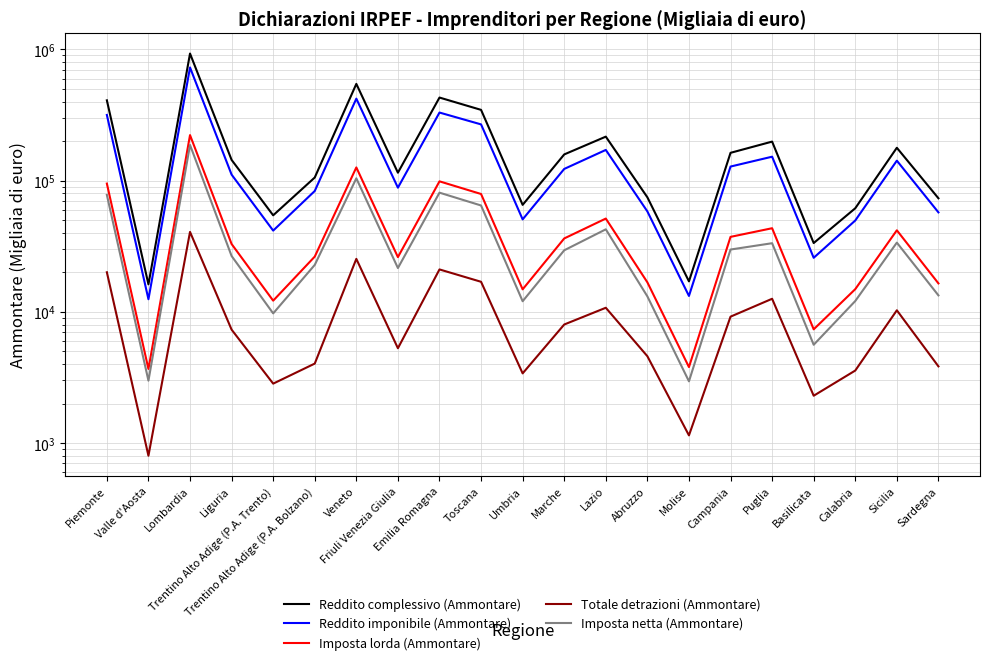

What value does the Imposta netta (Ammontare) series have at Abruzzo, to the nearest 50?

13150